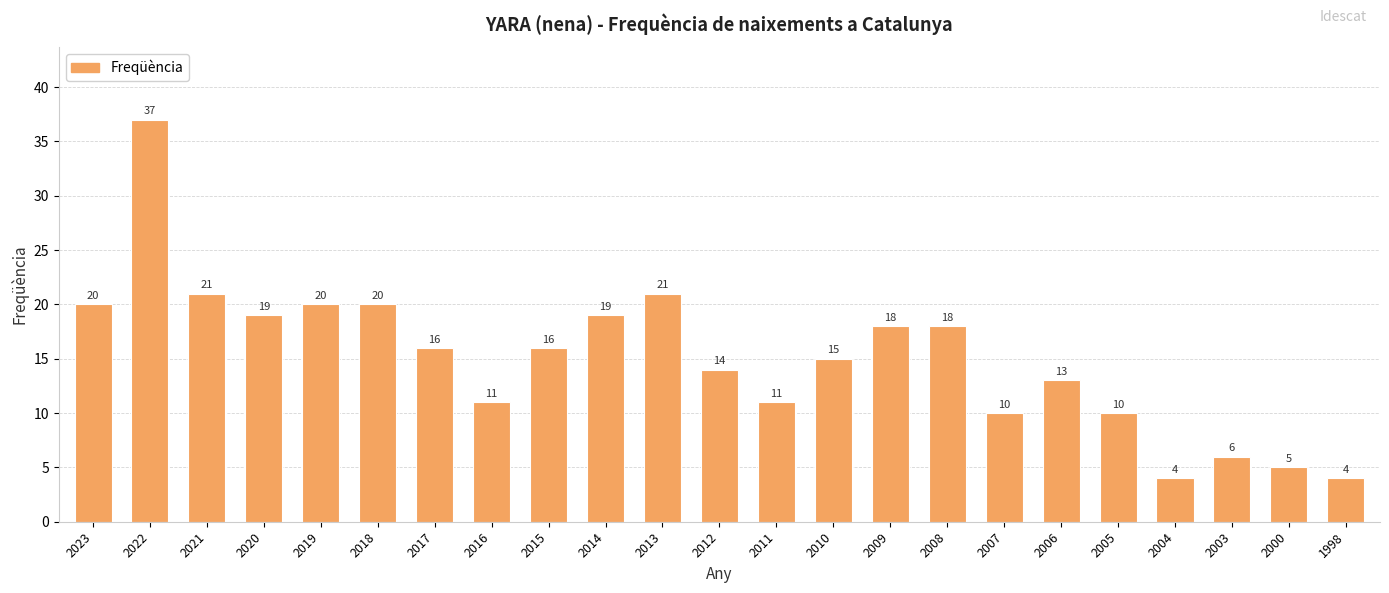

True or false: the data shows 31 at 2018.

False